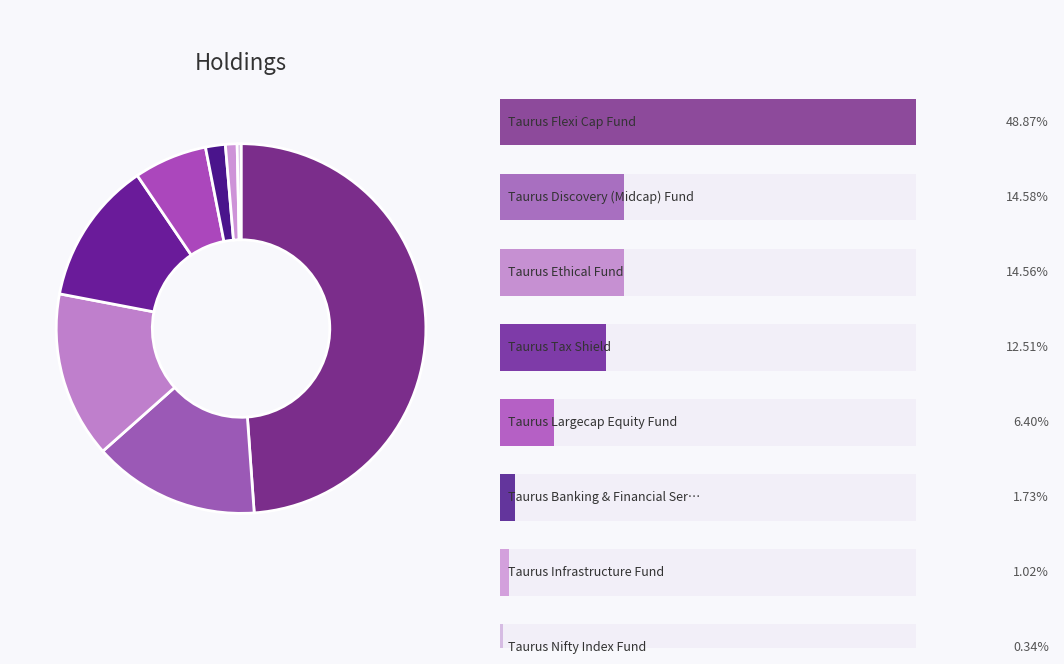

Count the number of slices in the pie.

8